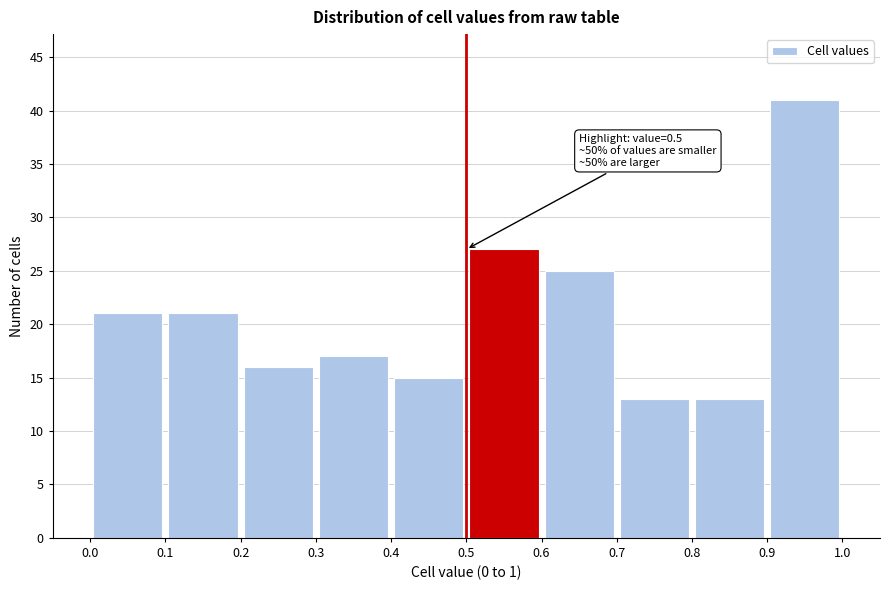

Over which range of the x-axis is the bar tallest?

0.9 to 1.0